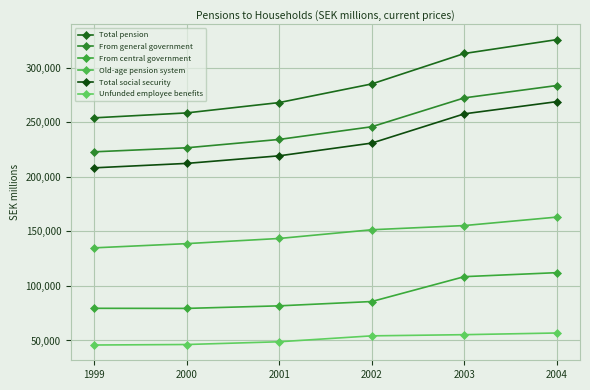

What is the highest value of the From central government series?

112213